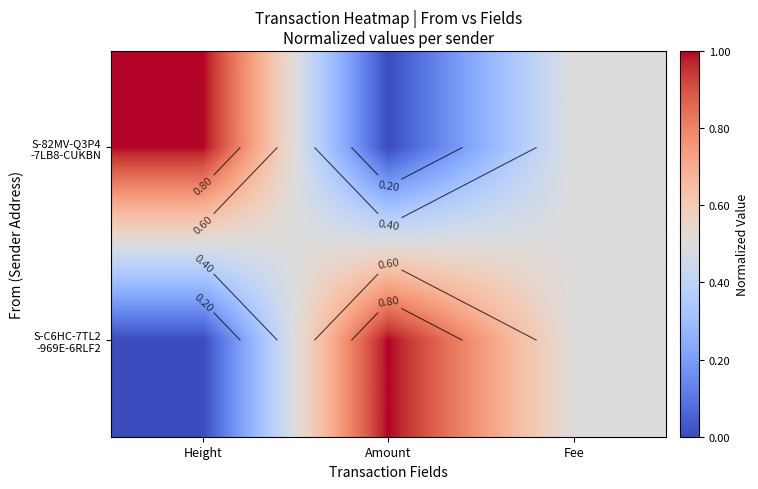

Count the S-C6HC-7TL2 -969E-6RLF2 values in the range 0 to 1.

3